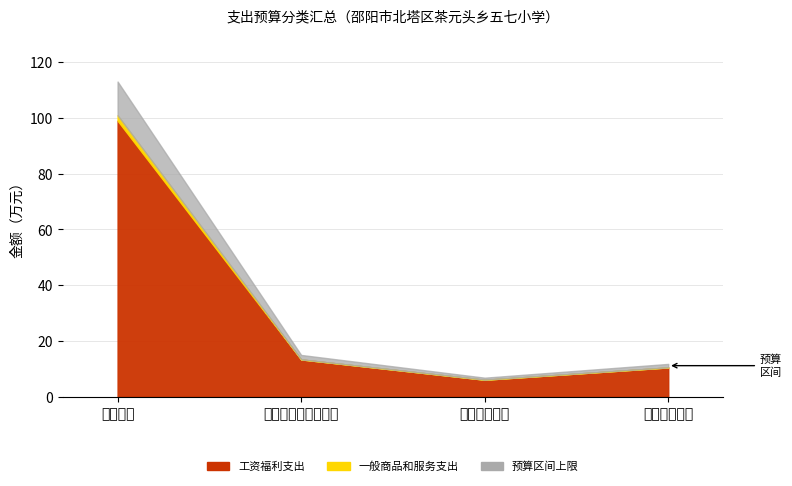

What is the average value of the 总计 series?

32.7